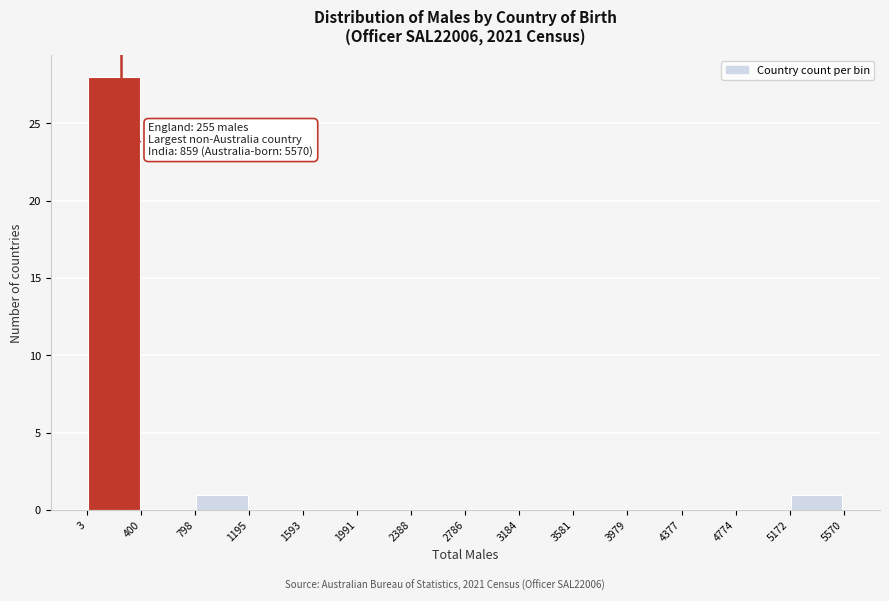

Which range on the x-axis has the tallest bar?

3 to 400